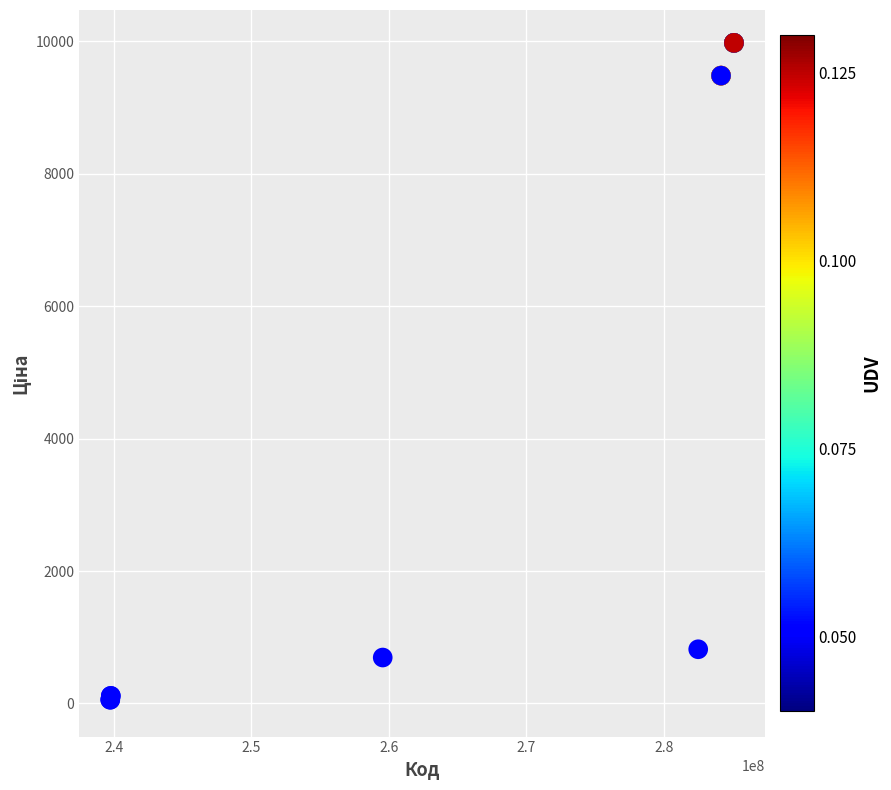

What Y value in the scatter plot is closest to 5016?

818.5